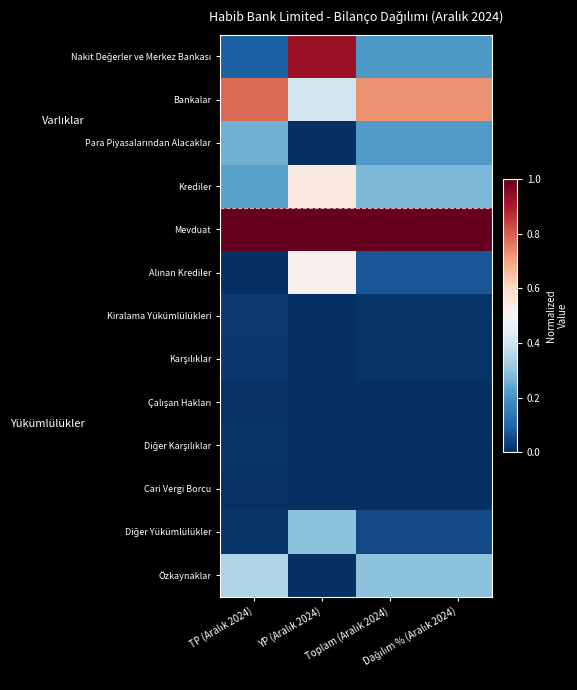

How many series are shown in this chart?

13